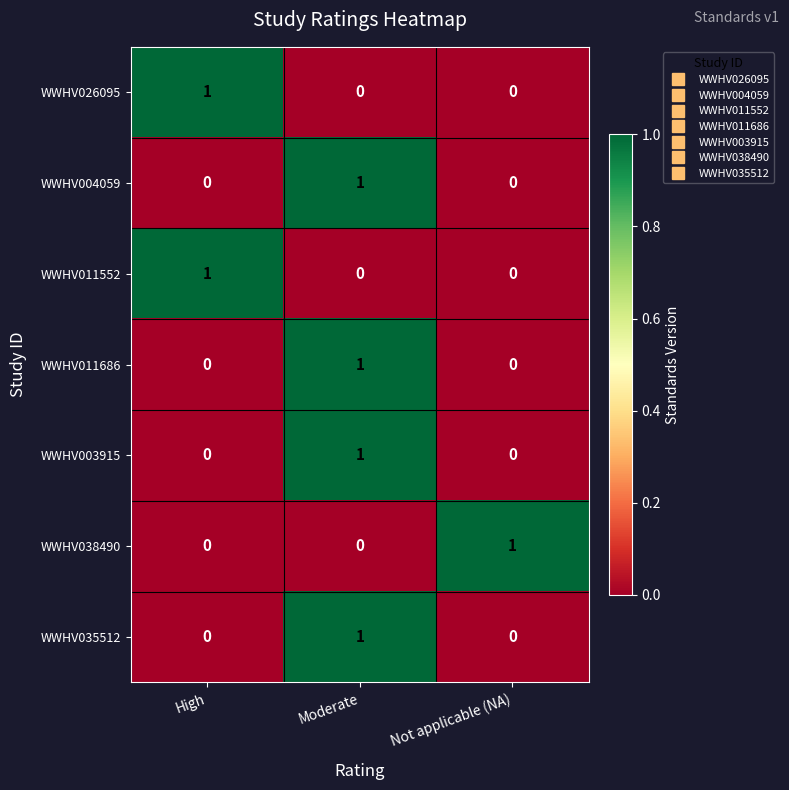

The WWHV011552 series shows 1 at Moderate. True or false?

False